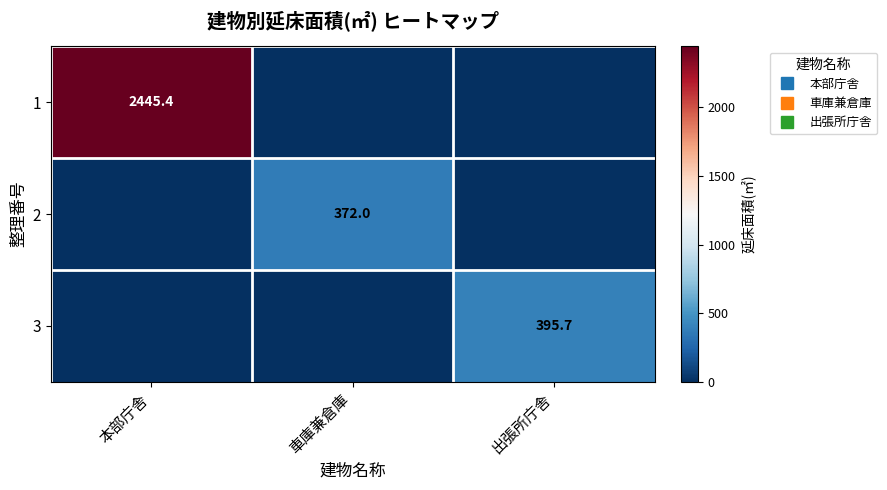

List the series in order of their peak value, highest first.

1, 3, 2